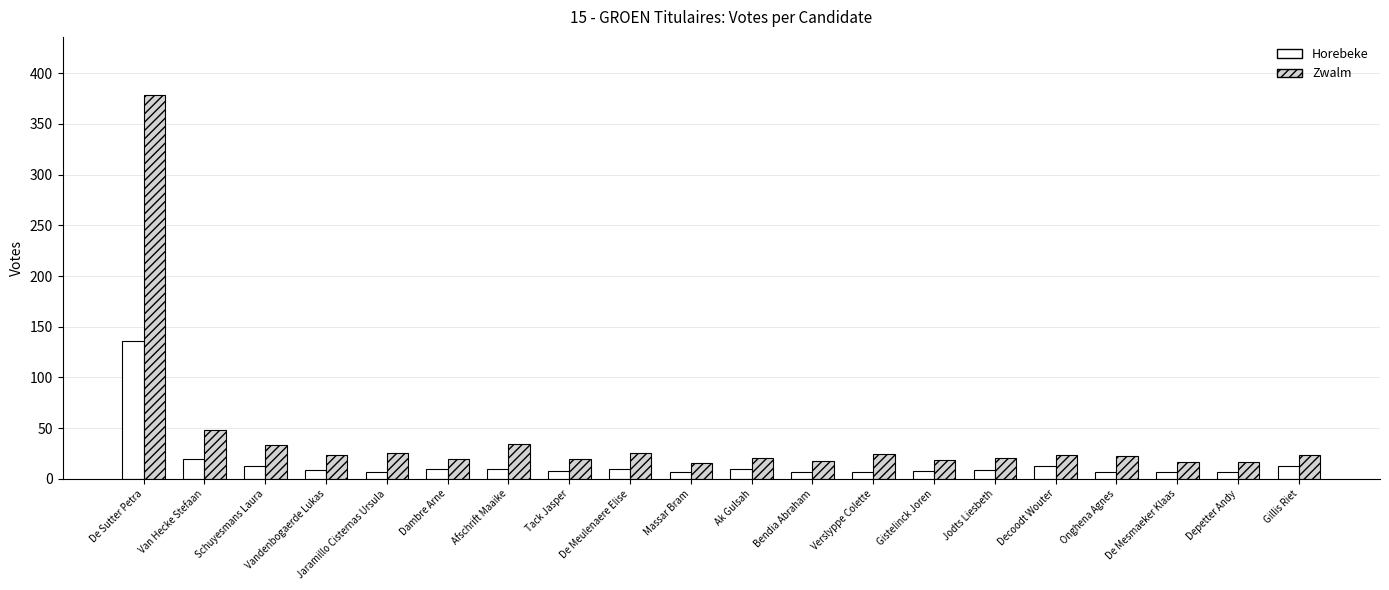

What is the sum of the Zwalm values at Bendia Abraham and Schuyesmans Laura?

51